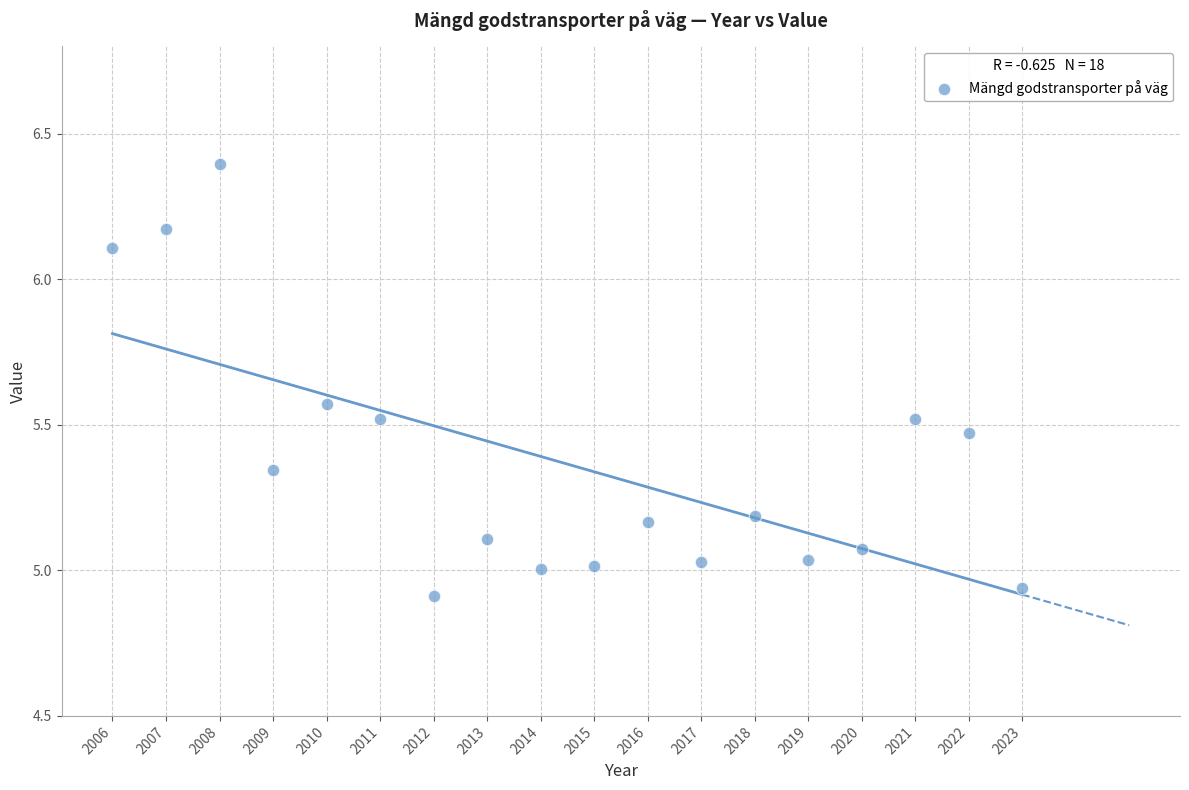

What is the range of Y values (max minus min)?

1.5